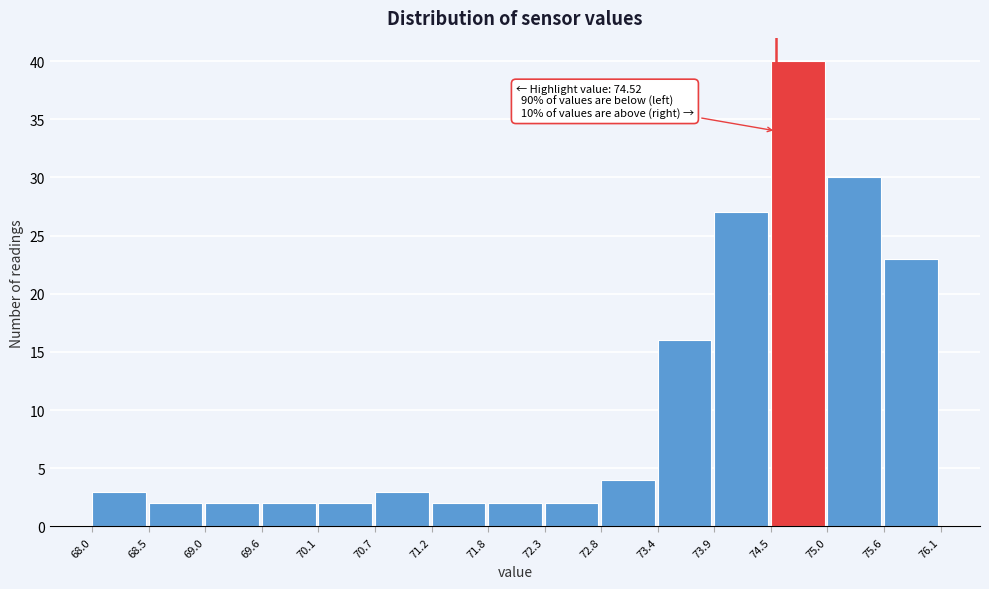

Which range on the x-axis has the tallest bar?

74.5 to 75.0